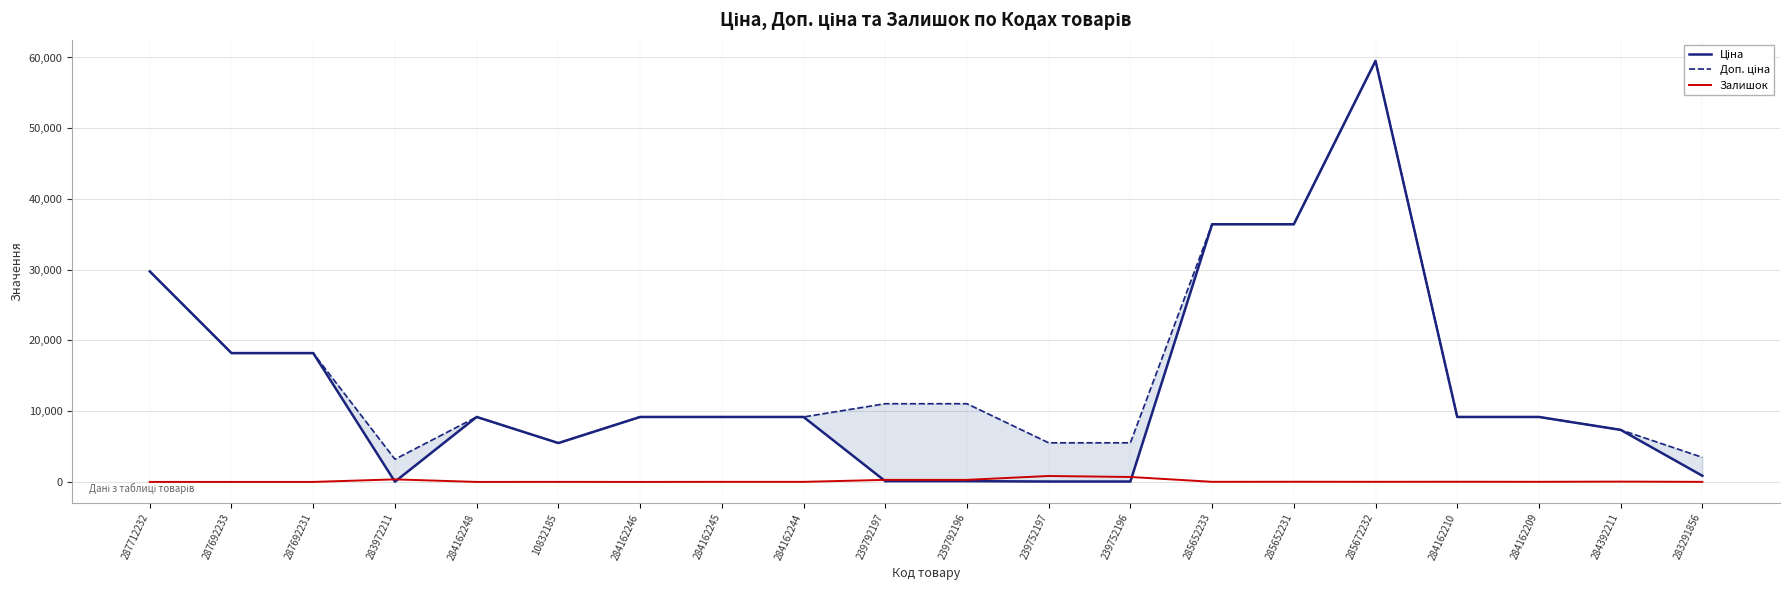

The value of Залишок at 239752196 is 294.4. True or false?

False